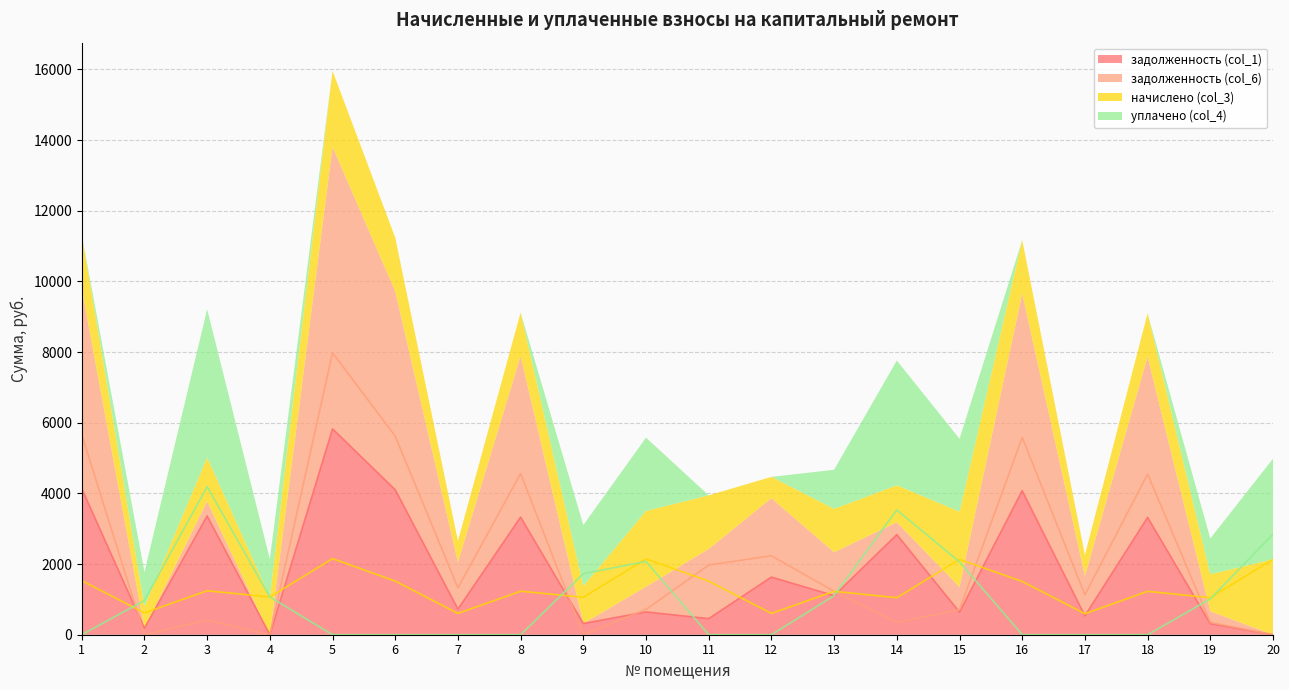

At which category is the sum across all series the highest?

5